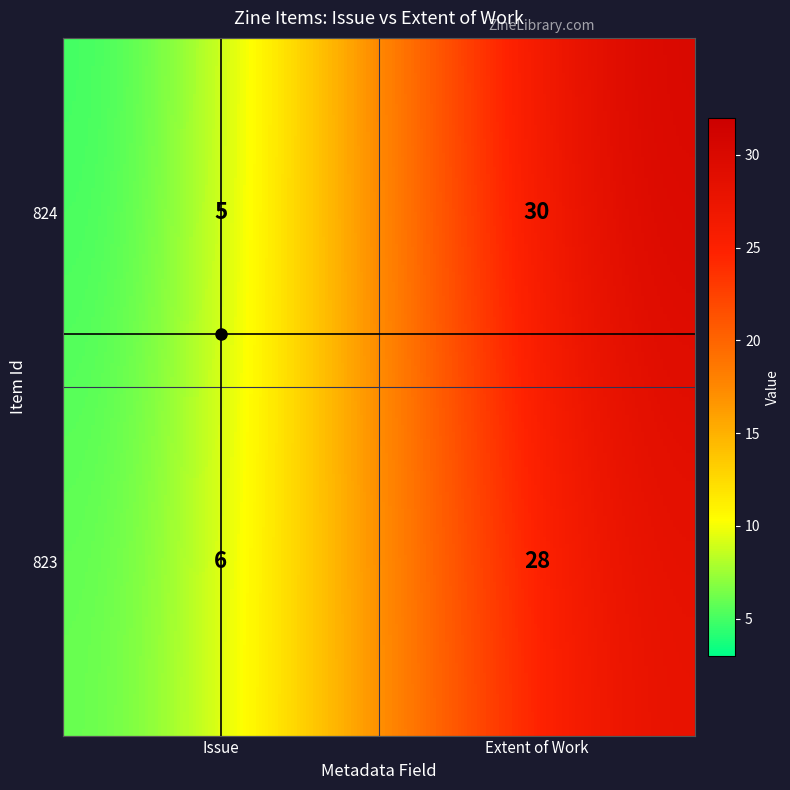

List the labels in order of 823 value, largest first.

Extent of Work, Issue